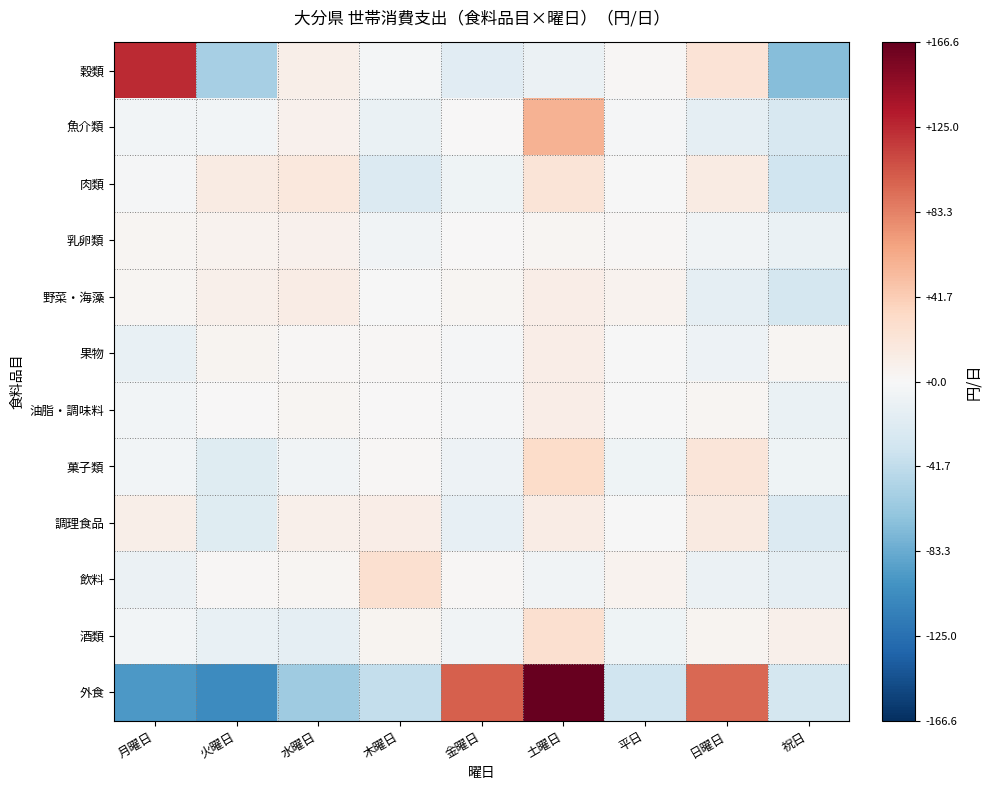

At which category is the sum across all series the highest?

土曜日